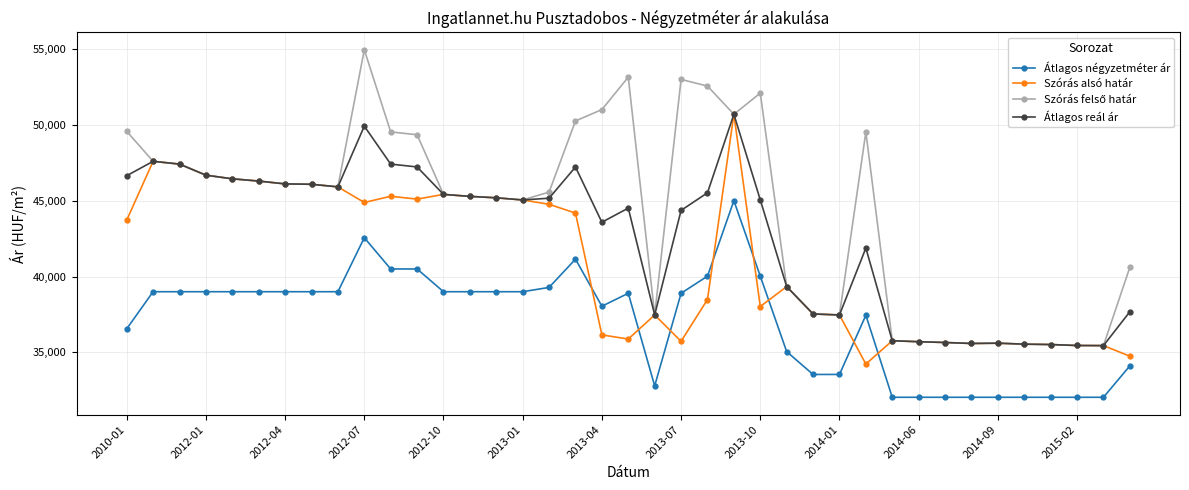

What is the value of the Átlagos reál ár point at the 11th from the left?

47411